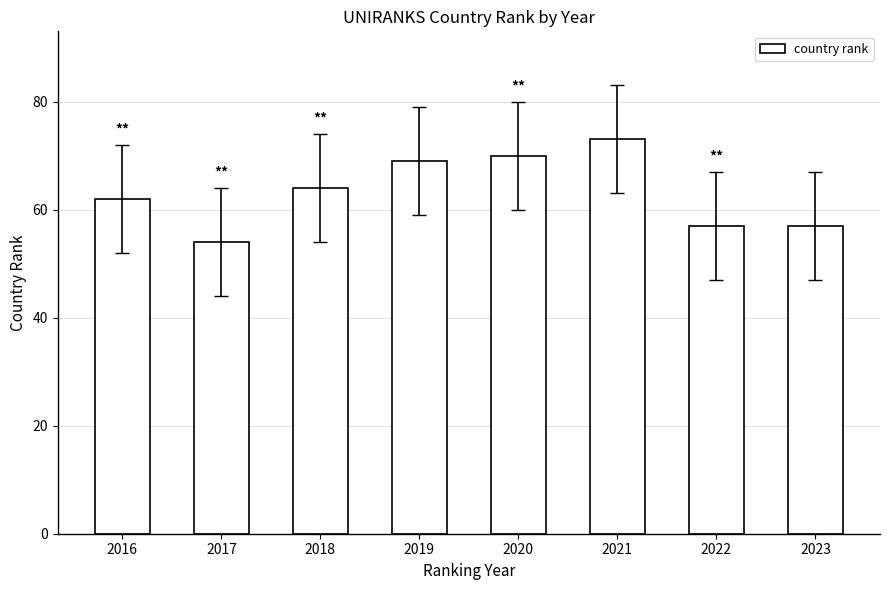

Which has a higher value, 2016 or 2023?

2016